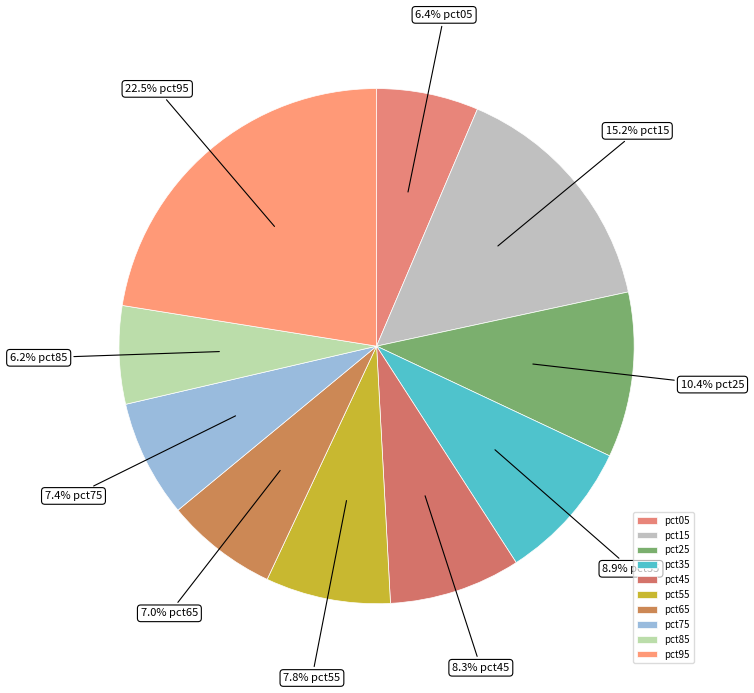

To the nearest percent, what is the average slice percentage?

10%